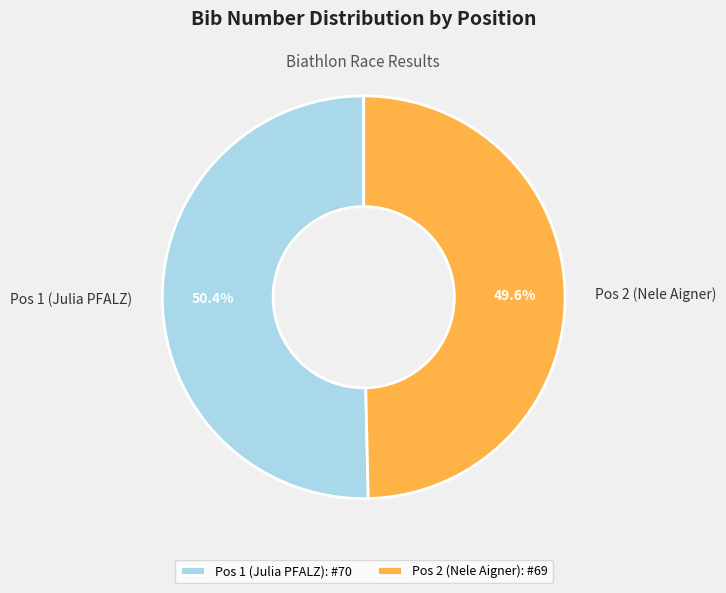

True or false: Pos 2 (Nele Aigner) accounts for 59% of the total.

False